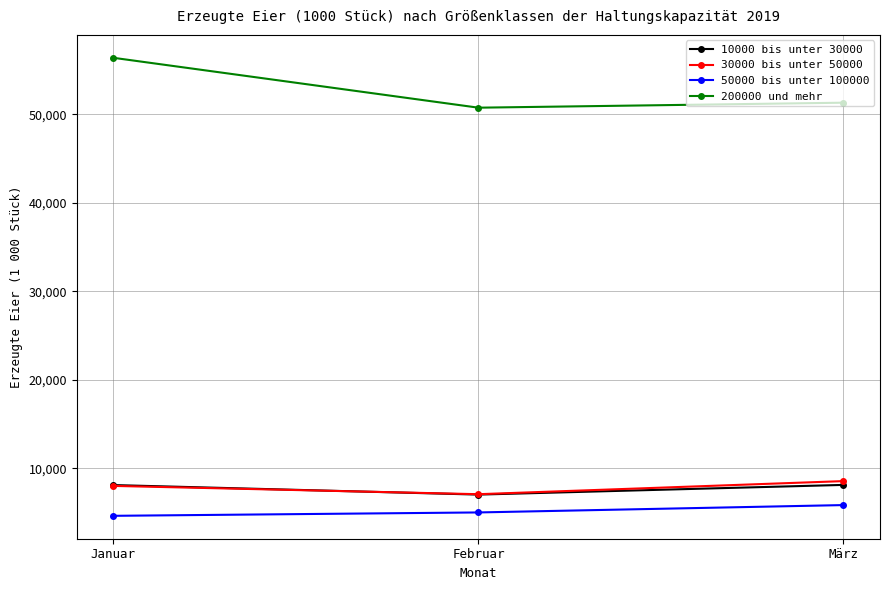

What is the sum of the 50000 bis unter 100000 values at März and Februar?

10833